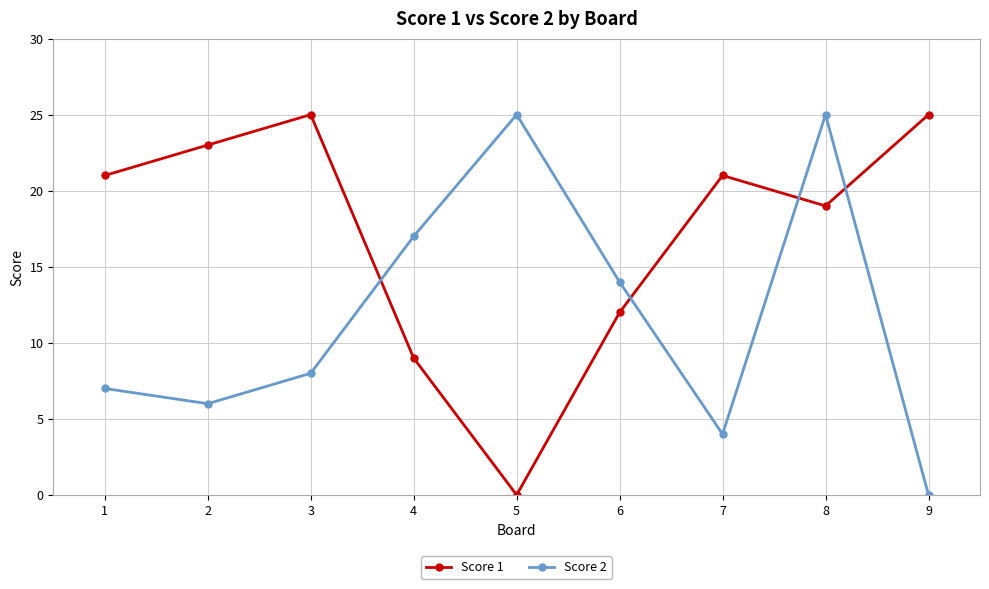

True or false: Score 2 and Score 1 intersect in this chart.

True